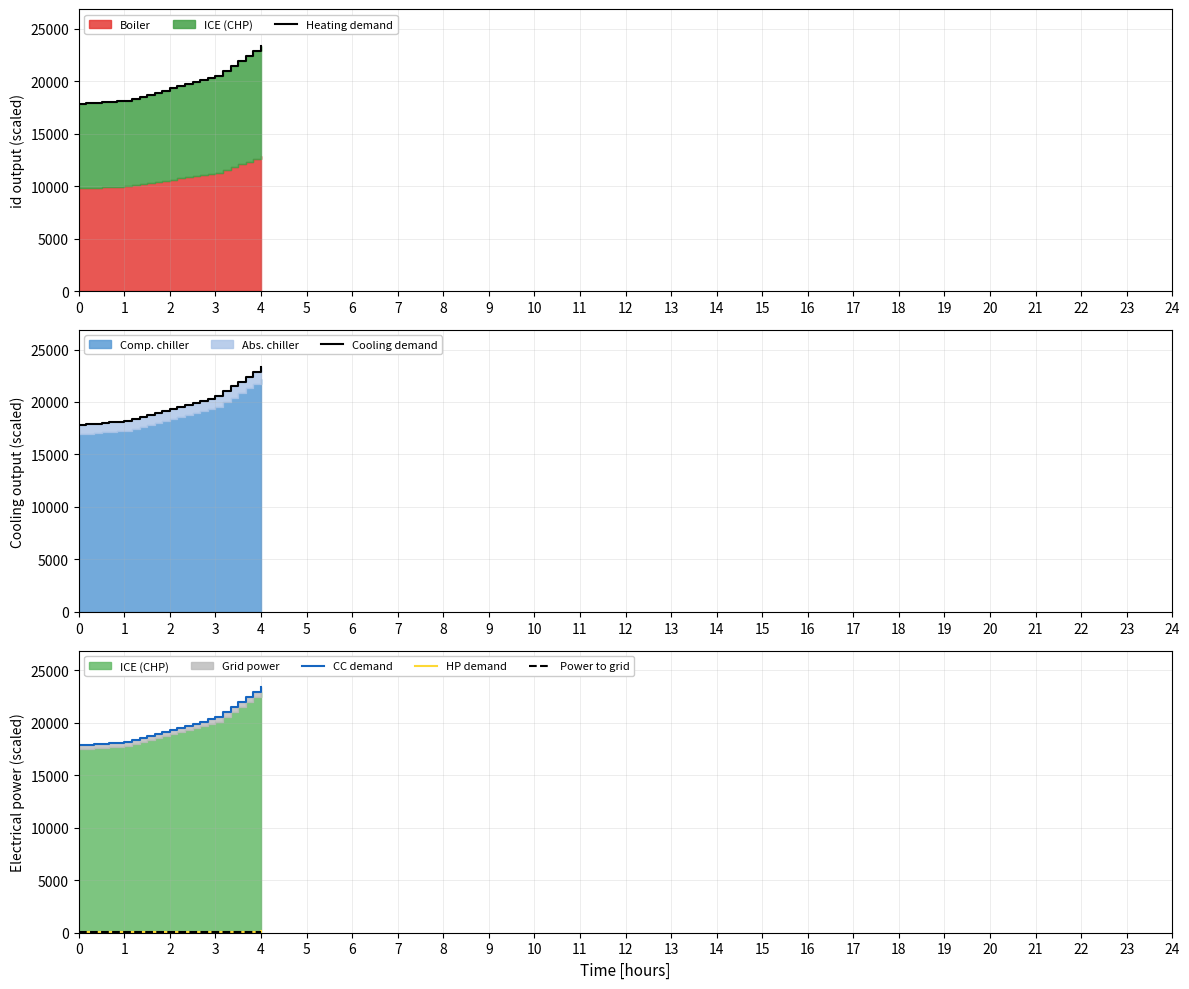

Does the chart display data point markers on the line(s)?

No